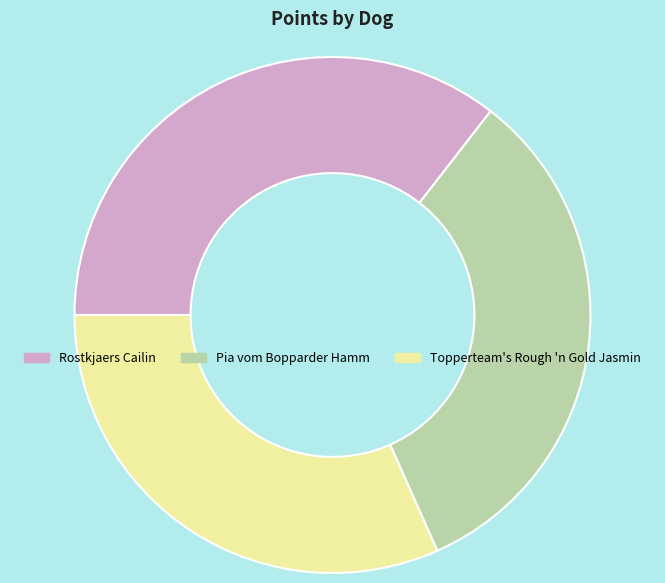

What is the largest slice in the pie chart?

Rostkjaers Cailin